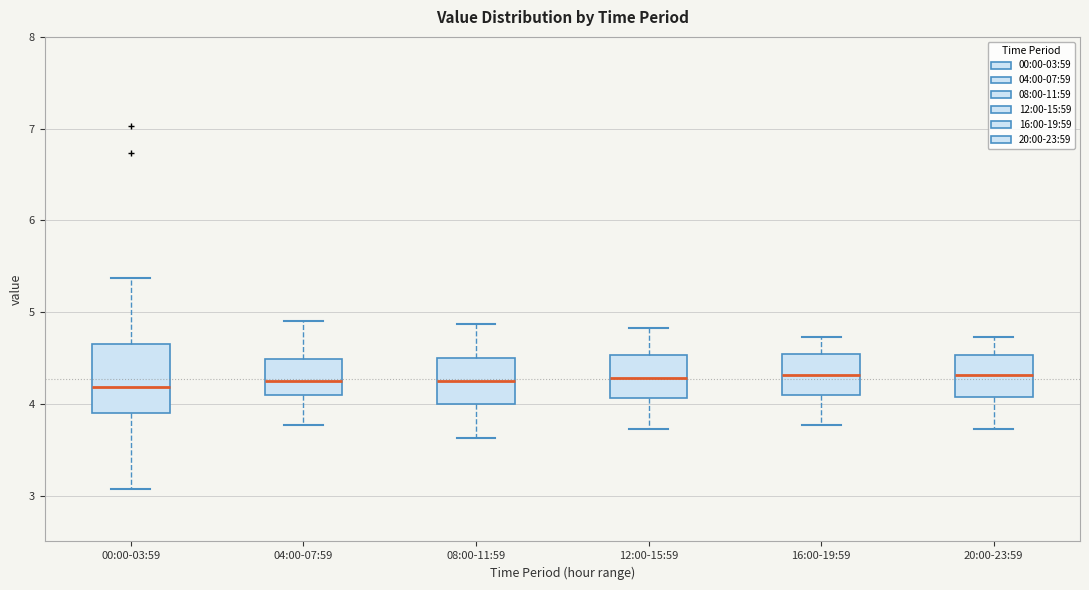

Reading left to right, transcribe this box plot: for each box, give where its median line is, the range the box spans, and where its two whiskers end, as read against the y-axis. The values are not printed on the chart, so give them approximately, as read against the axis.

00:00-03:59: median 4.2, box 3.9 to 4.6, whiskers 3.1 to 5.4
04:00-07:59: median 4.3, box 4.1 to 4.5, whiskers 3.8 to 4.9
08:00-11:59: median 4.3, box 4.0 to 4.5, whiskers 3.6 to 4.9
12:00-15:59: median 4.3, box 4.1 to 4.5, whiskers 3.7 to 4.8
16:00-19:59: median 4.3, box 4.1 to 4.5, whiskers 3.8 to 4.7
20:00-23:59: median 4.3, box 4.1 to 4.5, whiskers 3.7 to 4.7